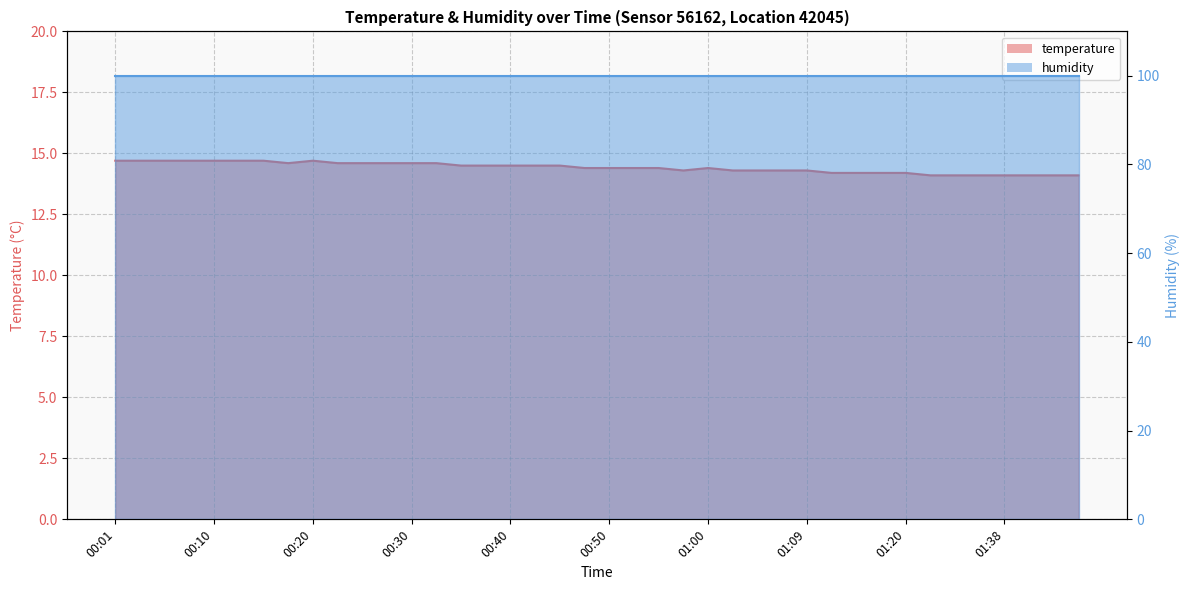

Is it true that the value at 01:07 is 18.8?

False